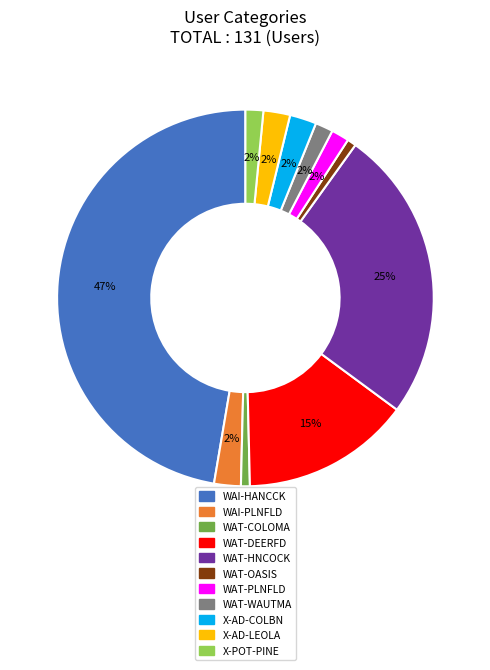

What is the ratio of the value at WAT-HNCOCK to the value at WAI-HANCCK?

0.5